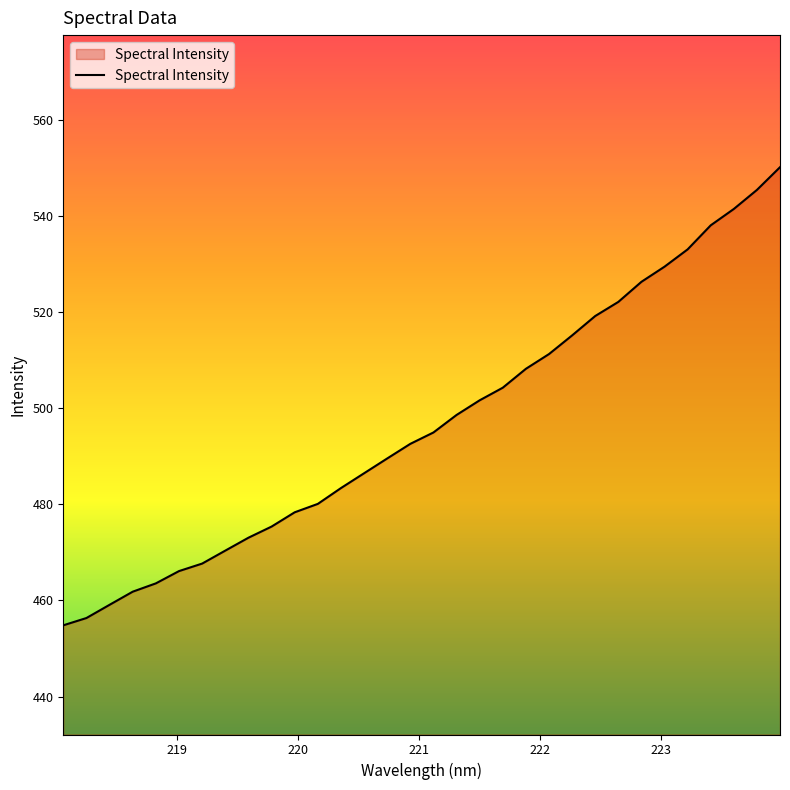

What is the greatest value displayed?

550.2